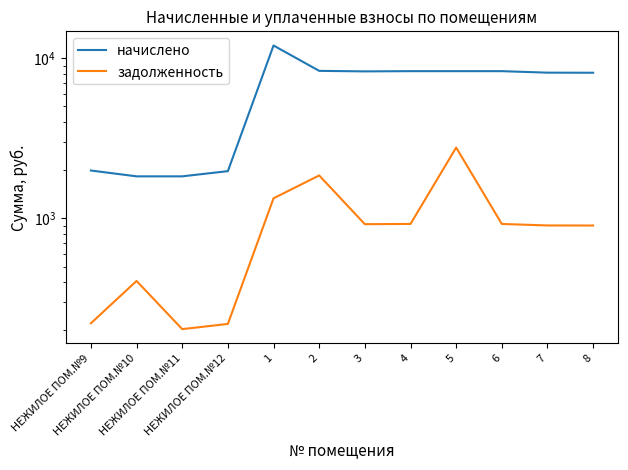

How many data points in задолженность are less than 919?

6